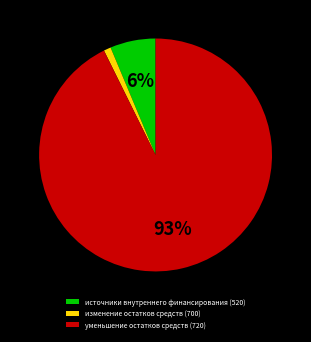

Which slice is the largest?

уменьшение остатков средств (720)